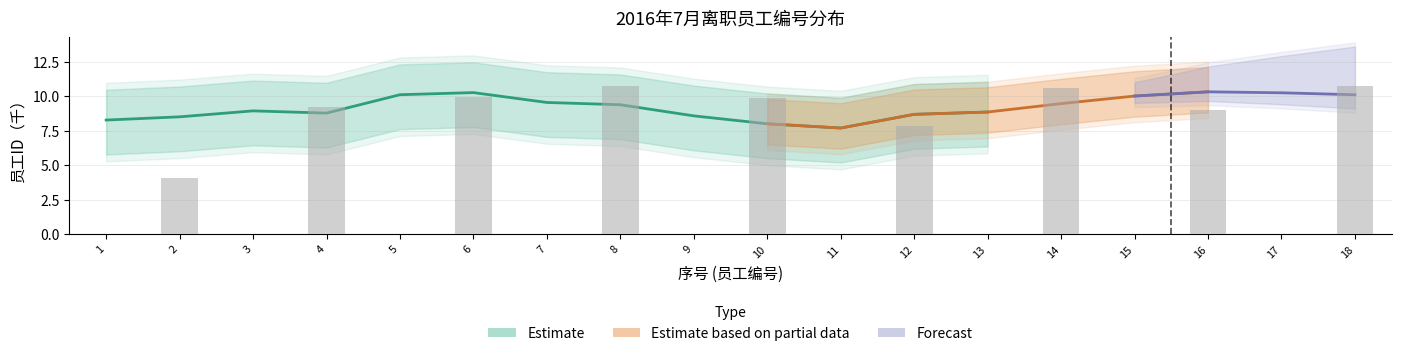

Is the value of Estimate at 9 greater than the value of Forecast at 13?

Yes